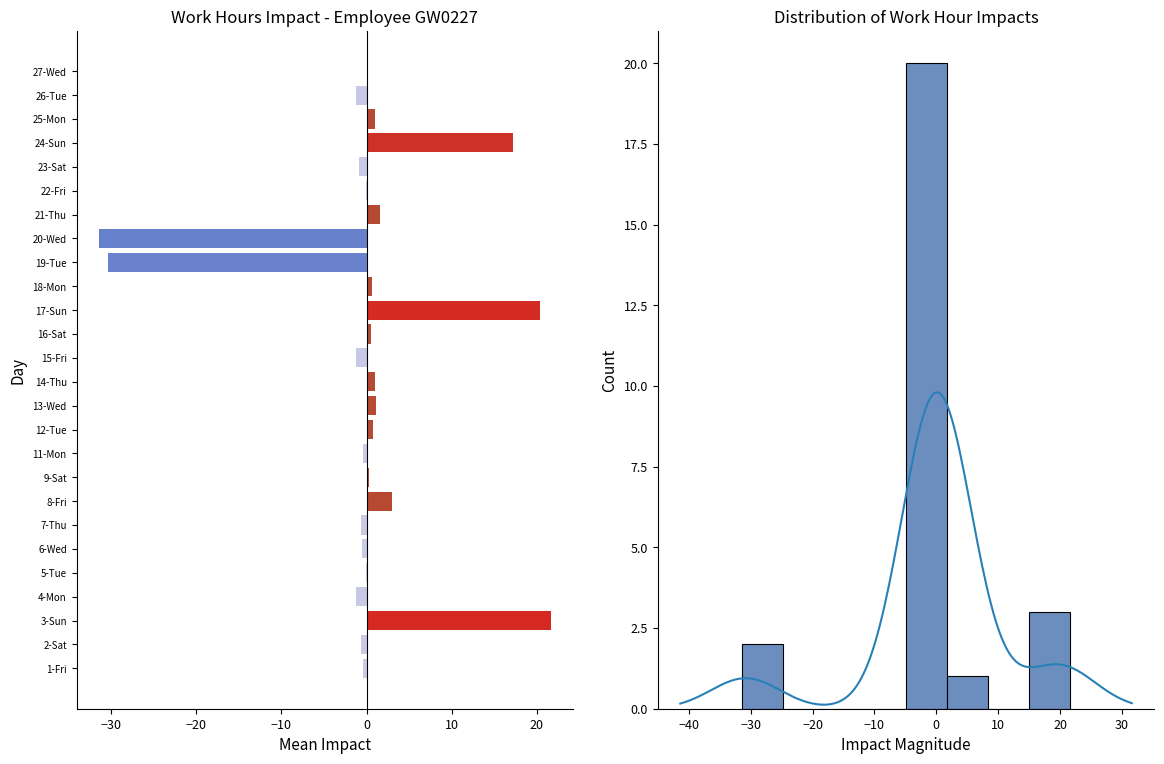

Where does the data first go above 0?

3-Sun